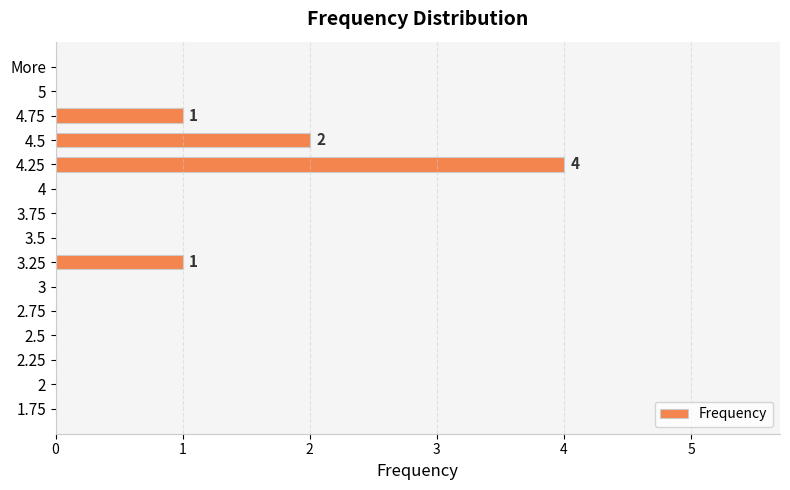

Reading bottom to top, list all the values displayed in this chart.

1.75=0	2=0	2.25=0	2.5=0	2.75=0	3=0	3.25=1	3.5=0	3.75=0	4=0	4.25=4	4.5=2	4.75=1	5=0	More=0